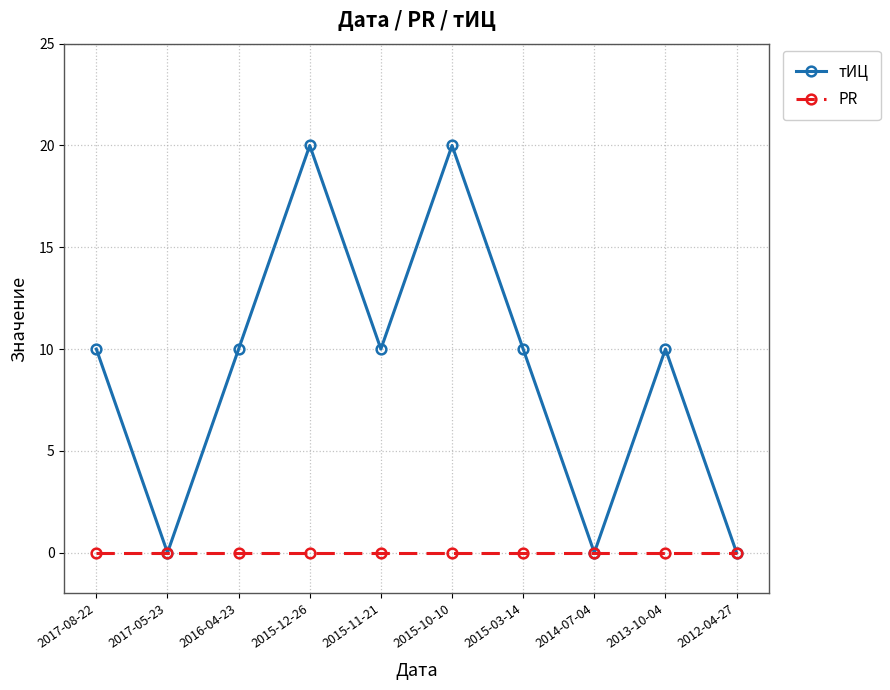

In тИЦ, how many points are lower than both neighbors (excluding endpoints)?

3